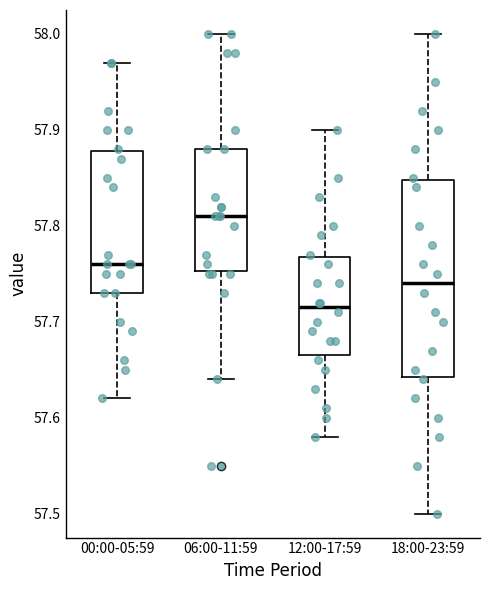

Where is the lower edge of the box for 06:00-11:59 on the y-axis? The values are not printed on the chart, so give them approximately, as read against the axis.

57.75